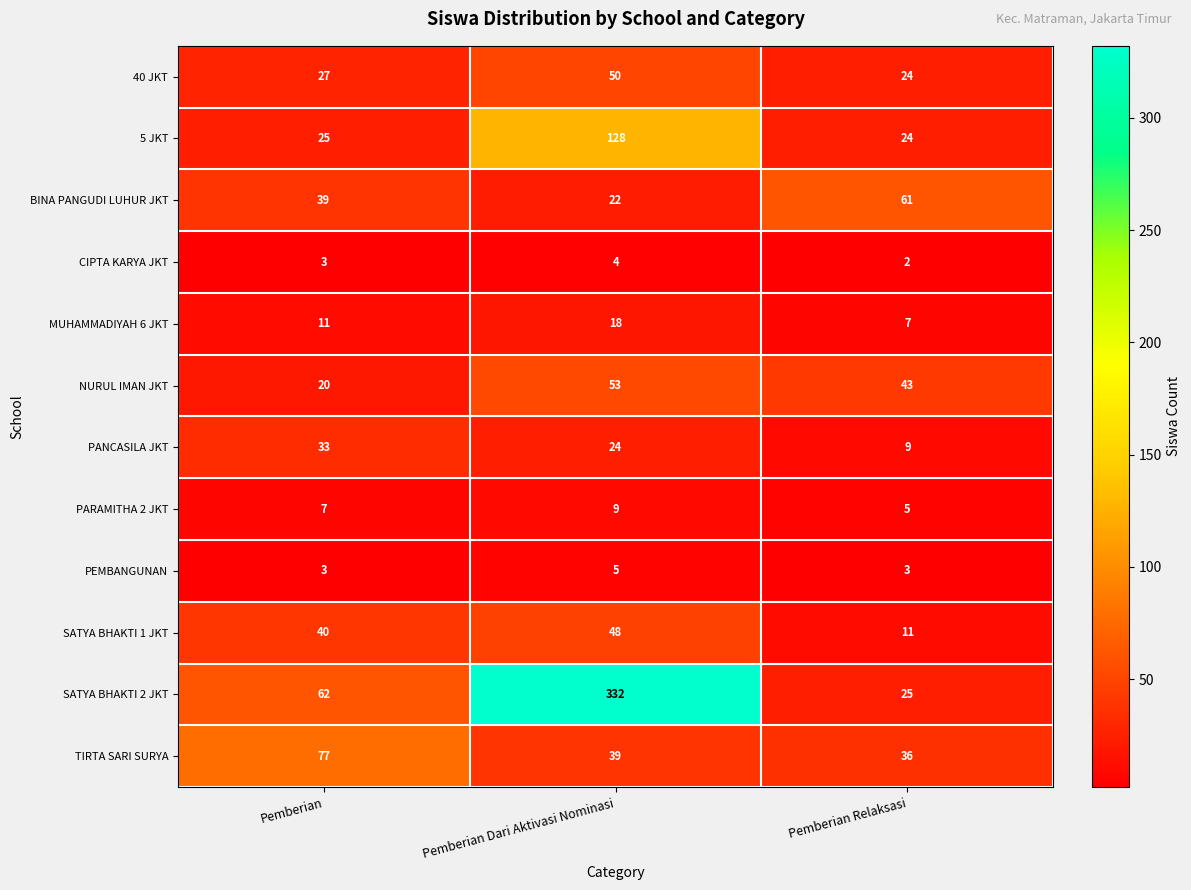

Where is CIPTA KARYA JKT nearest to the value 3?

Pemberian